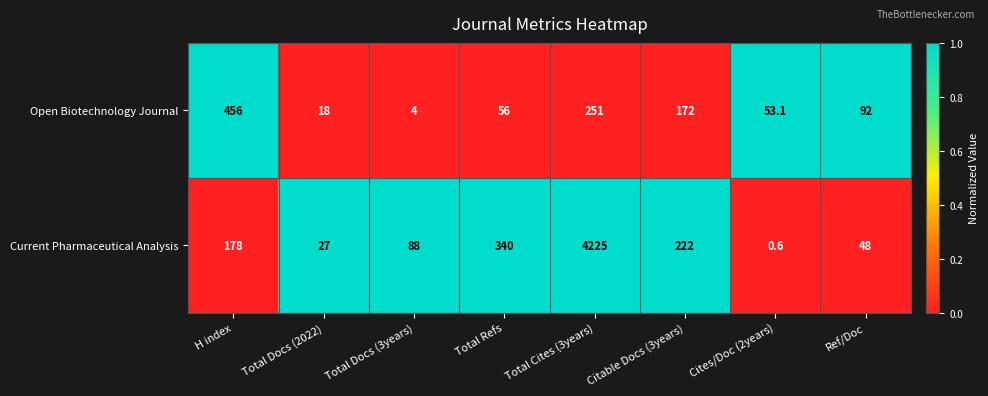

How many data points does each series have?

8